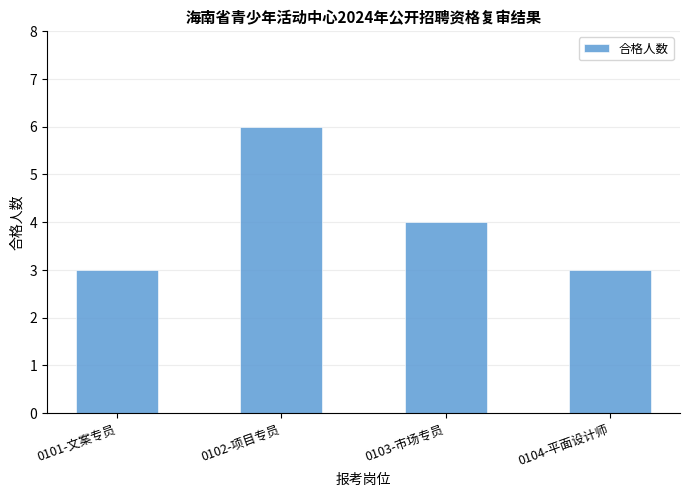

How many categories are shown in the chart?

4